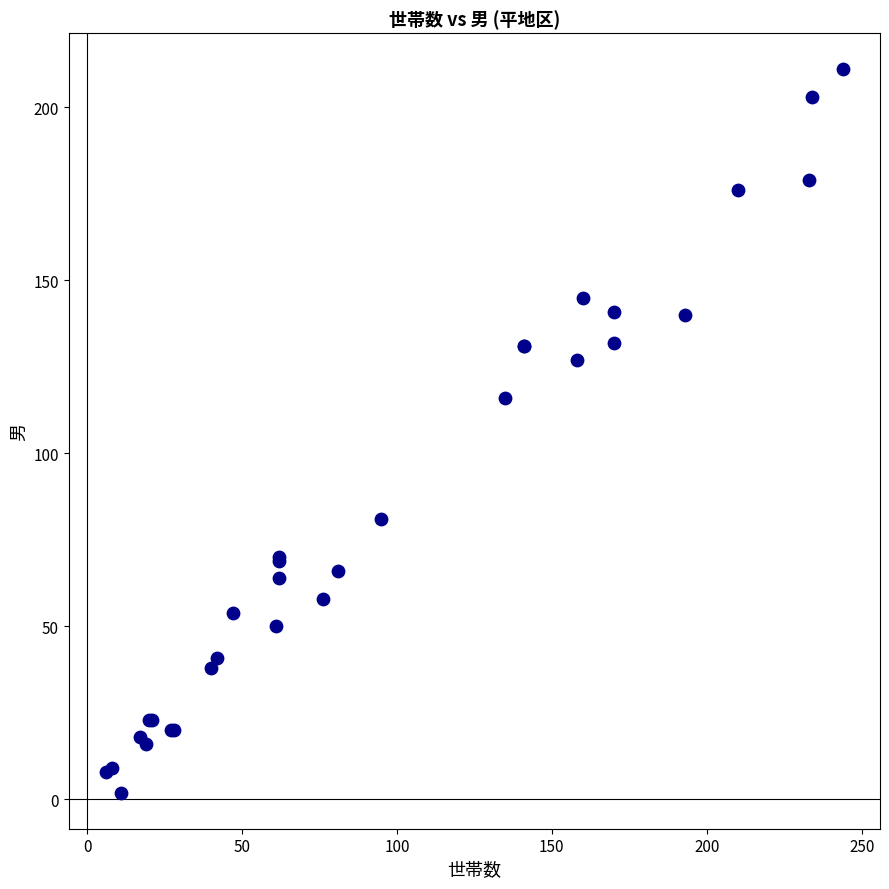

What Y value in the scatter plot is closest to 106?

116